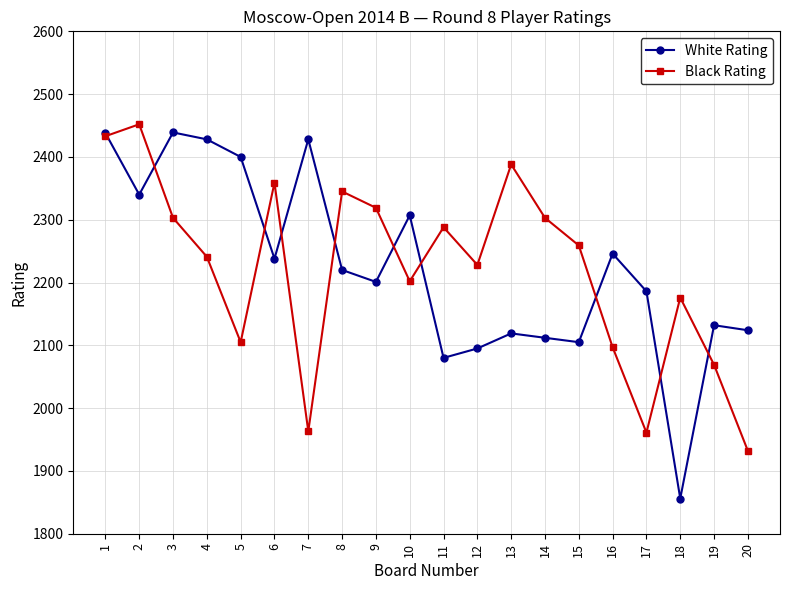

What is the minimum value shown in the chart?

1856